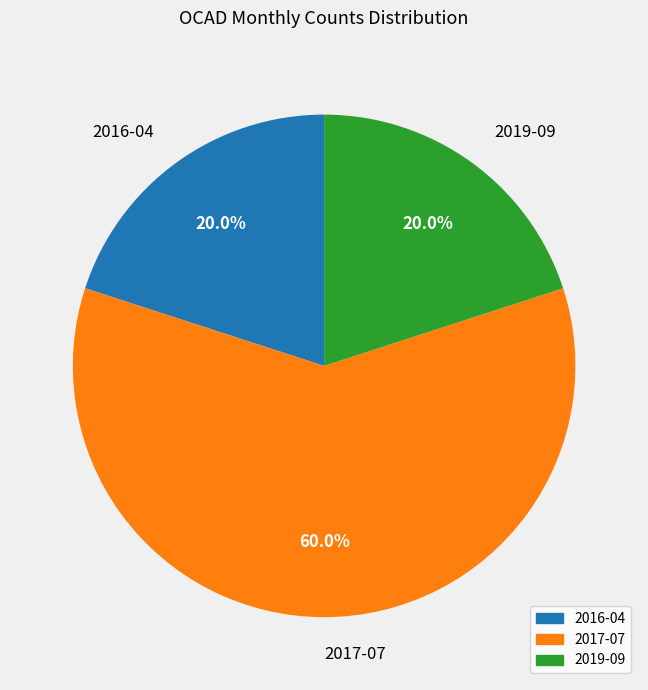

Which slice is the largest?

2017-07